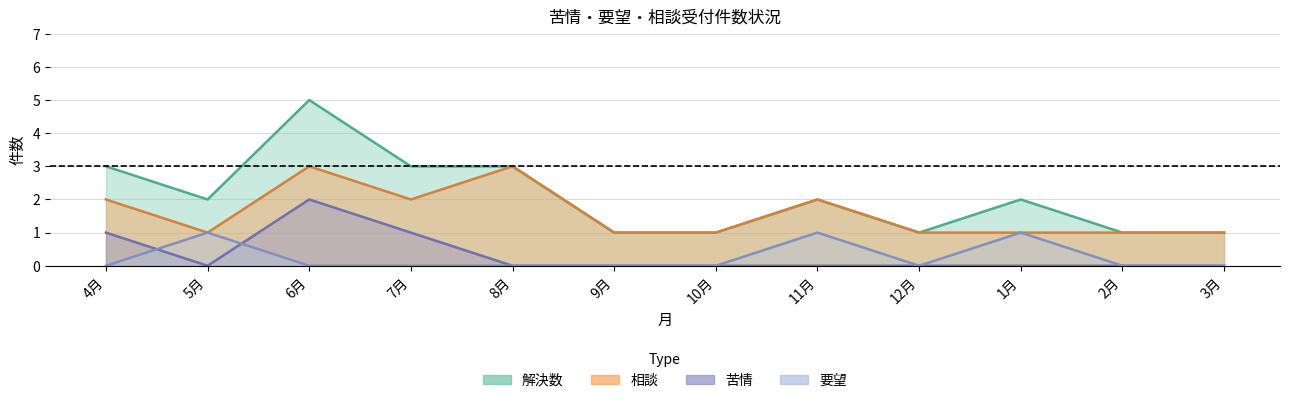

What is the difference between the maximum and minimum values in the 相談 series?

2